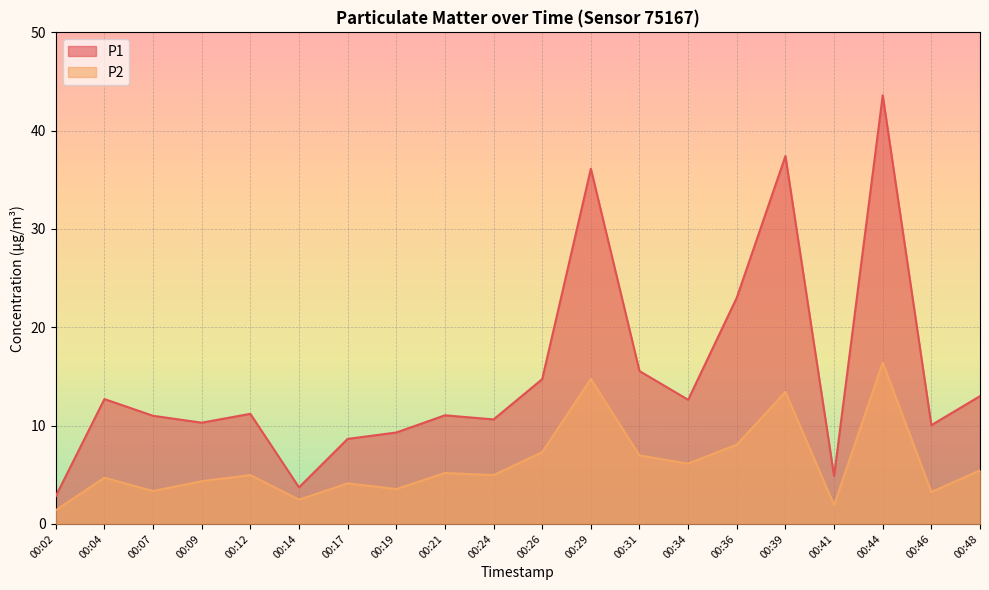

True or false: P1 and P2 intersect in this chart.

False